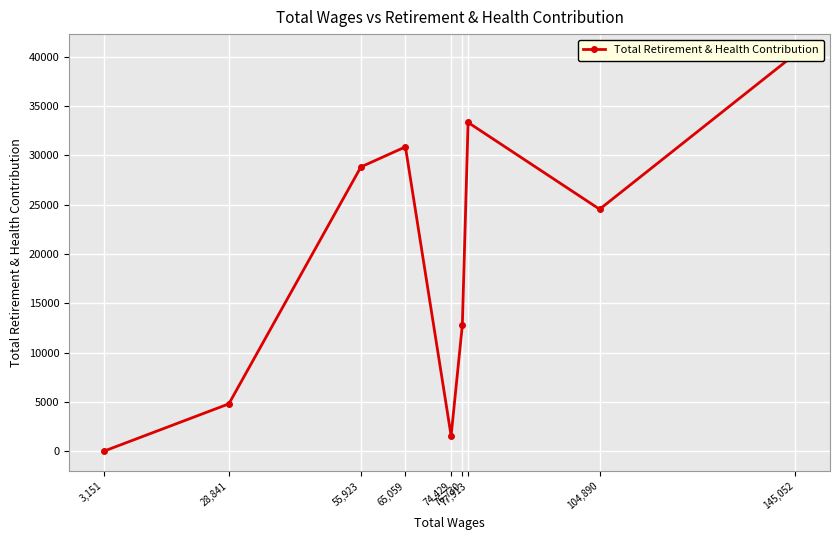

How many categories are shown in the chart?

9